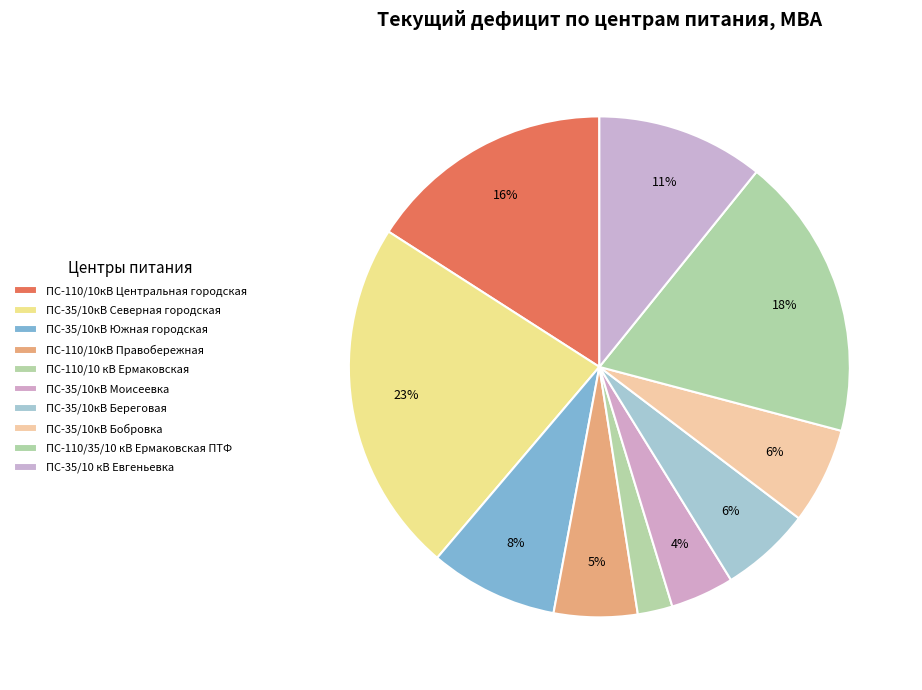

Which has a higher value, ПС-35/10кВ Южная городская or ПС-35/10 кВ Евгеньевка?

ПС-35/10 кВ Евгеньевка